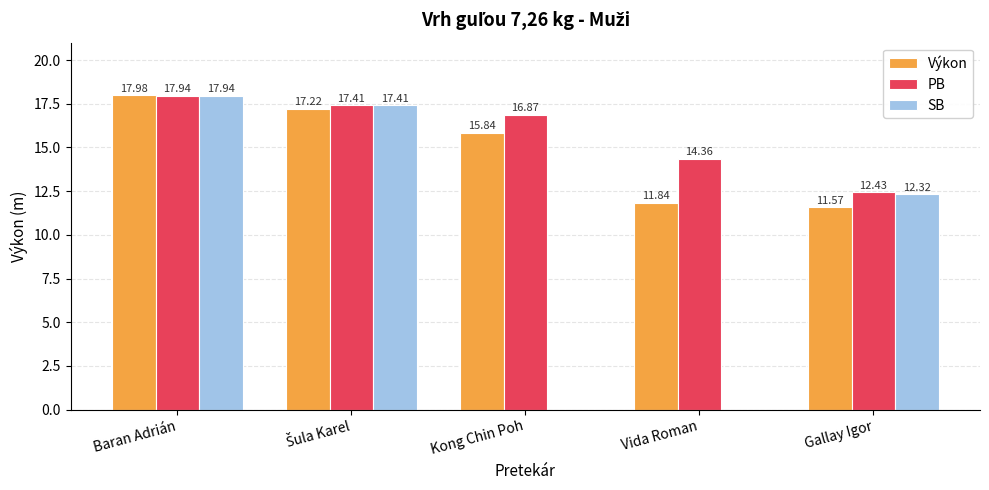

True or false: PB has a value of 17.9 at Baran Adrián.

True